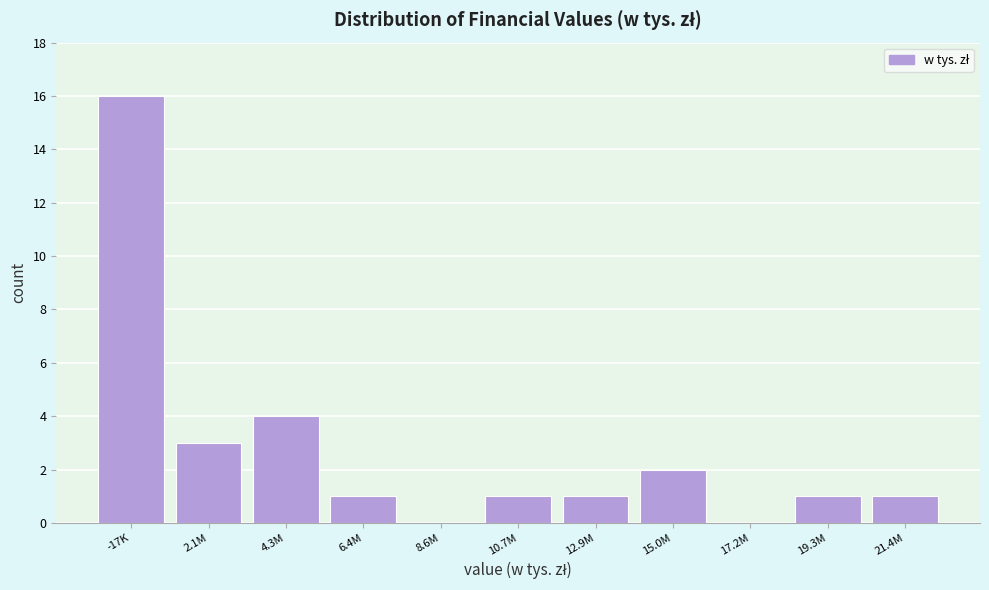

Reading left to right, list all the values displayed in this chart.

-17K=16	2.1M=3	4.3M=4	6.4M=1	8.6M=0	10.7M=1	12.9M=1	15.0M=2	17.2M=0	19.3M=1	21.4M=1